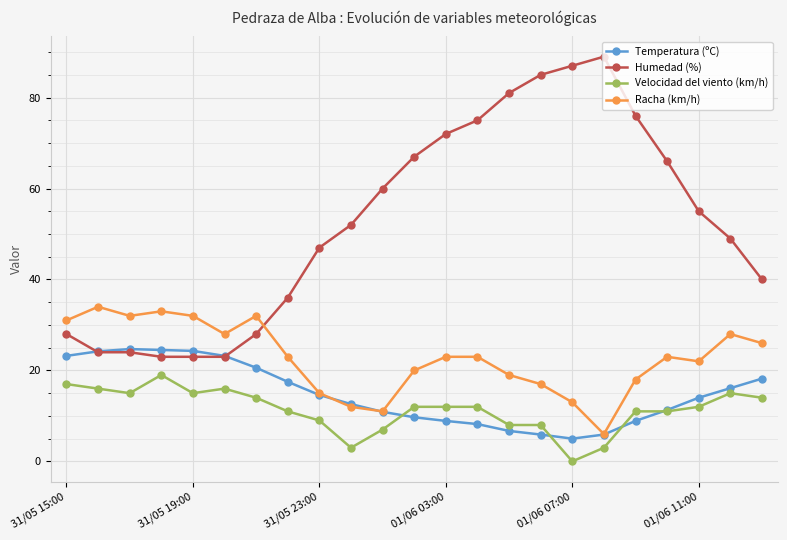

At how many categories does at least one series exceed 53?

11